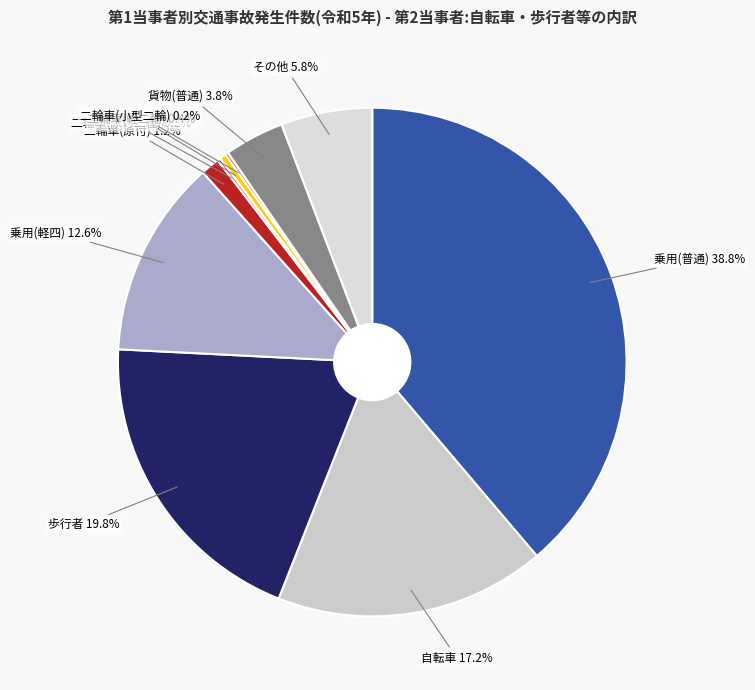

Is there any slice that represents more than half of the pie?

No